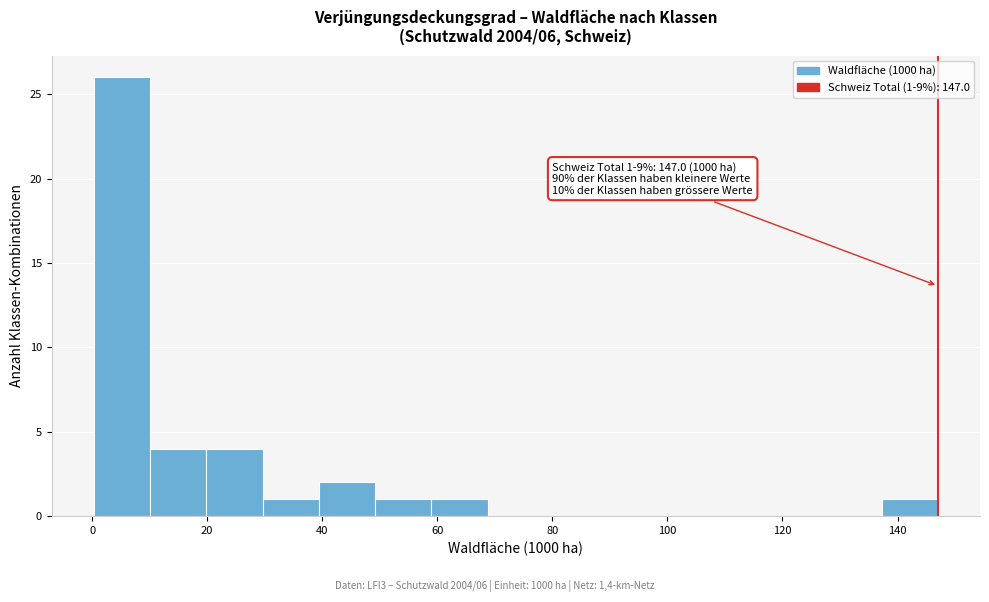

Over which range of the x-axis is the bar tallest?

0 to 10